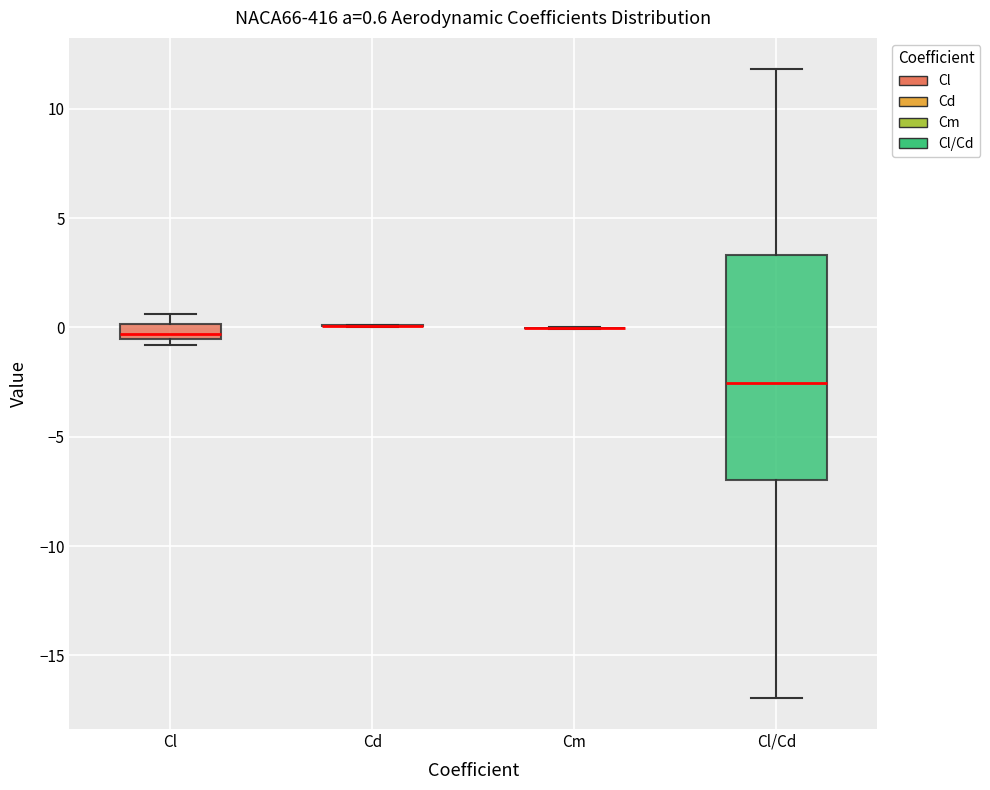

Which box is the tallest, from its lower edge to its upper edge?

Cl/Cd